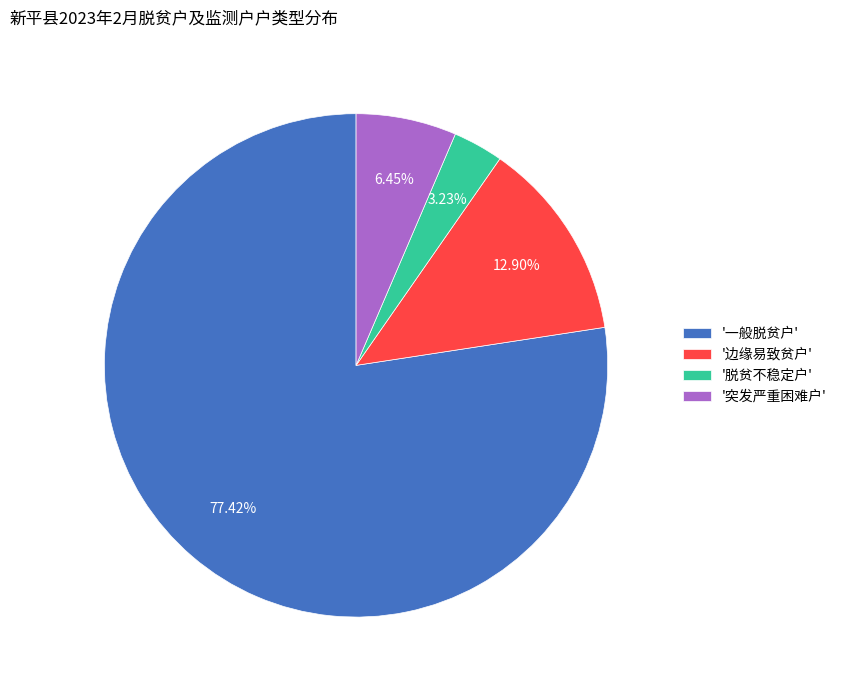

Count the number of slices in the pie.

4